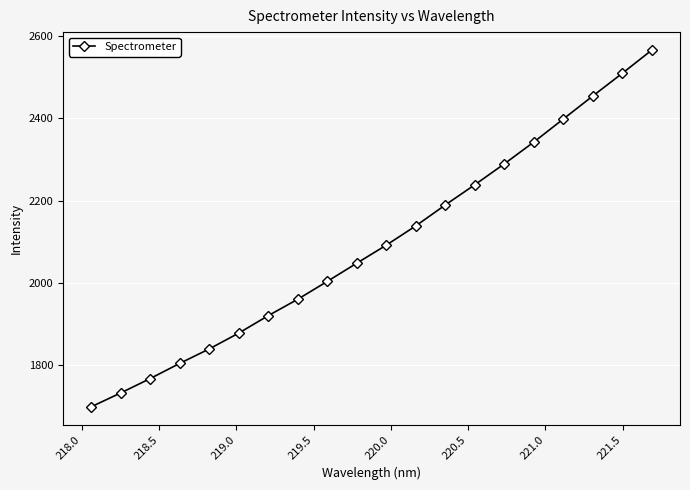

What is the smallest value displayed?

1698.7